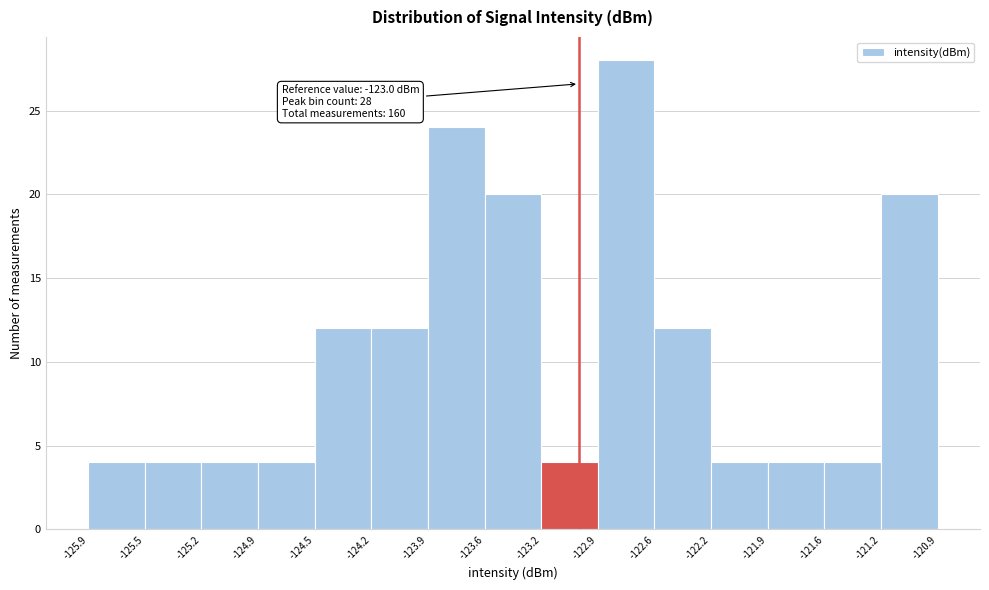

Which range on the x-axis has the tallest bar?

-122.9 to -122.6